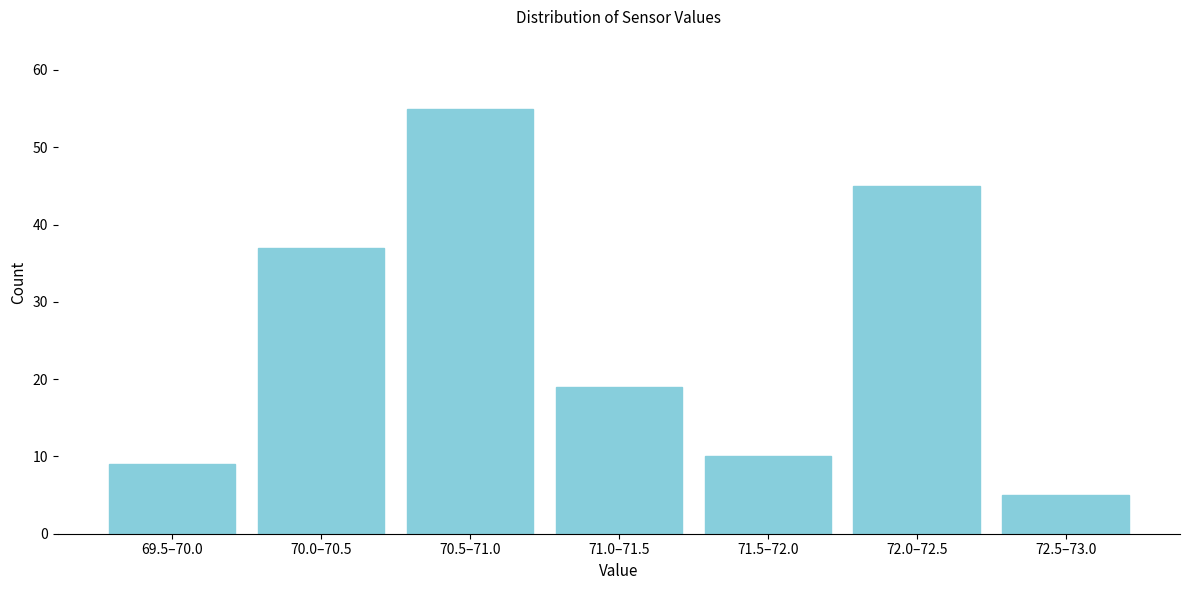

Reading left to right, what are all the values shown in this chart?

69.5–70.0=9	70.0–70.5=37	70.5–71.0=55	71.0–71.5=19	71.5–72.0=10	72.0–72.5=45	72.5–73.0=5